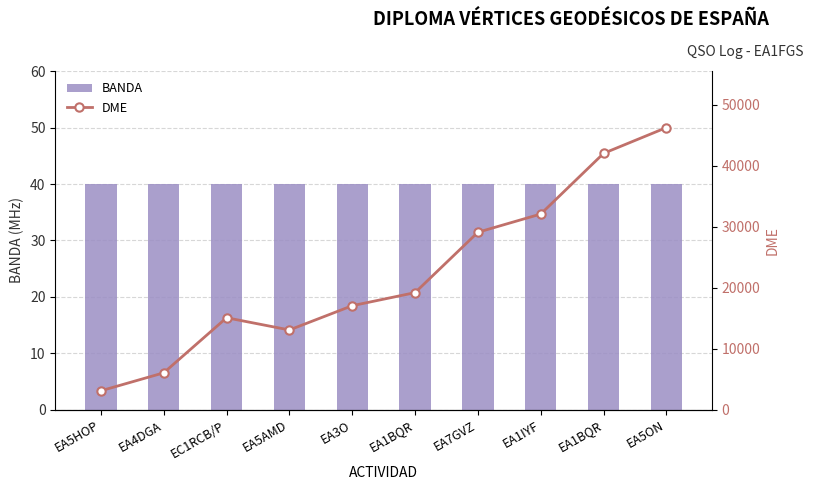

Reading left to right, what are all the values shown in this chart?

BANDA: EA5HOP=40	EA4DGA=40	EC1RCB/P=40	EA5AMD=40	EA3O=40	EA1BQR=40	EA7GVZ=40	EA1IYF=40	EA1BQR=40	EA5ON=40
DME: EA5HOP=3123	EA4DGA=6066	EC1RCB/P=15091	EA5AMD=13089	EA3O=17066	EA1BQR=19208	EA7GVZ=29100	EA1IYF=32086	EA1BQR=42029	EA5ON=46256